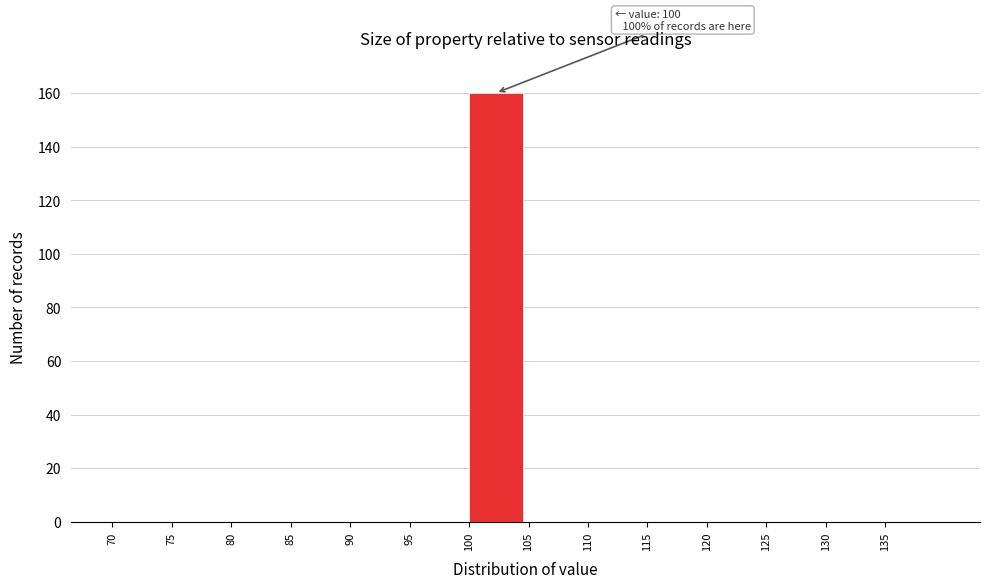

Which range on the x-axis has the tallest bar?

100 to 105